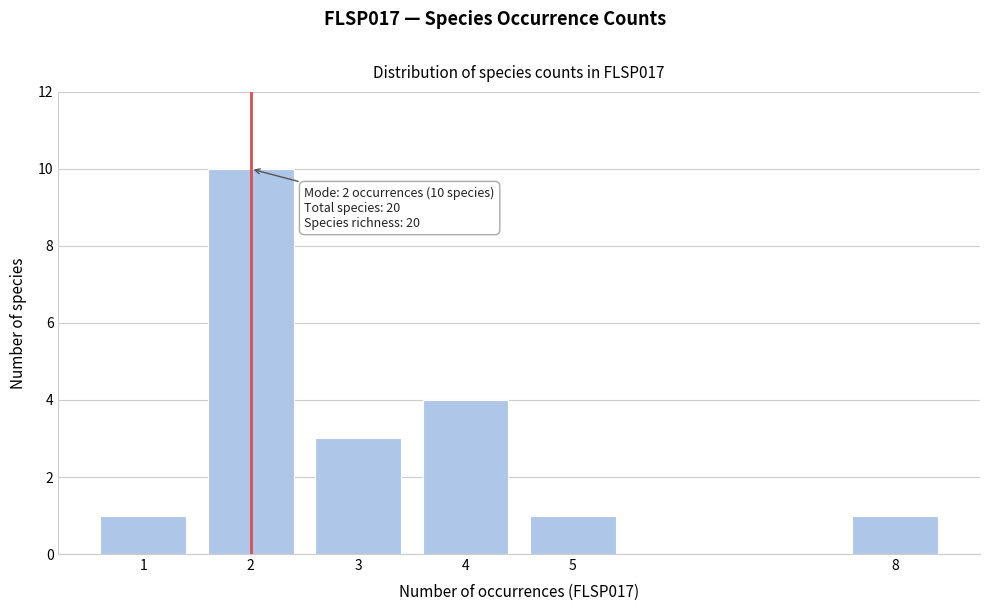

Reading left to right, list all the values displayed in this chart.

1=1	2=10	3=3	4=4	5=1	8=1